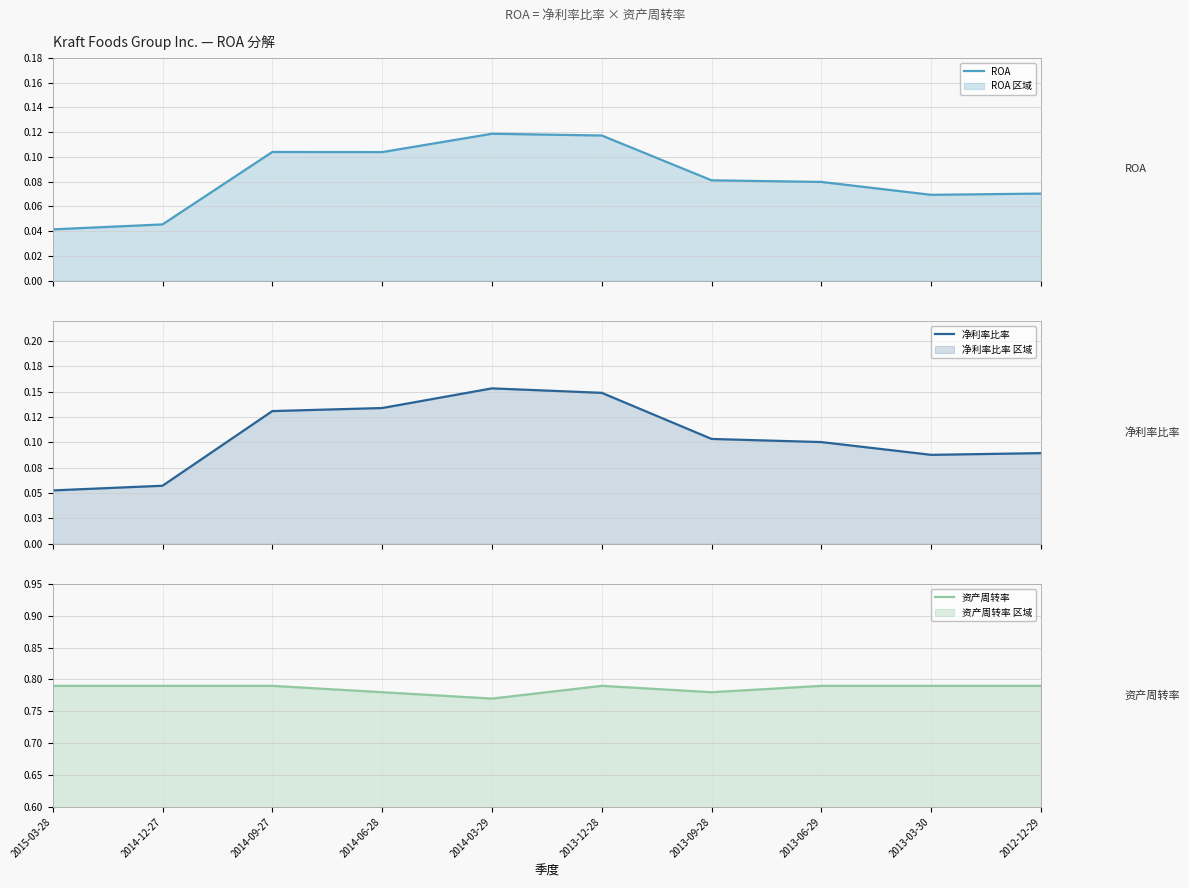

How many ROA values are between 0 and 1?

10